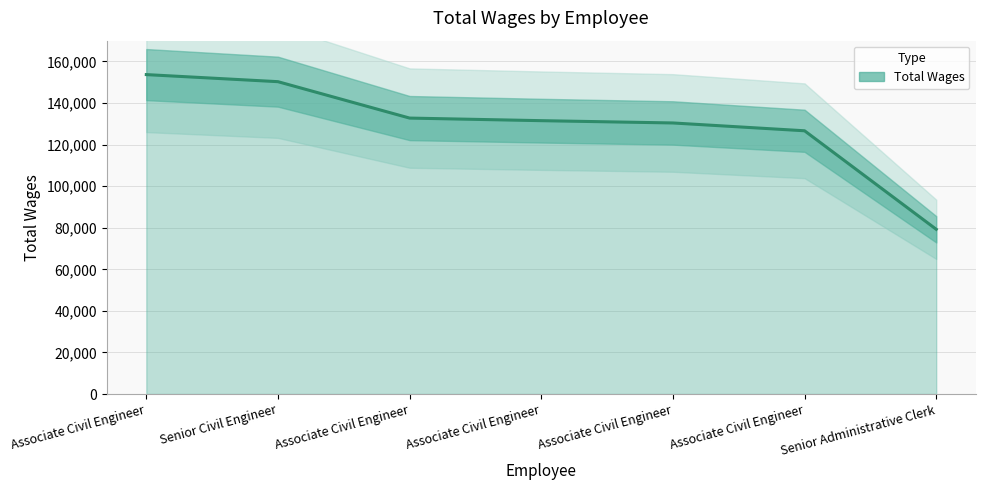

At which label does the data first exceed 131512?

Associate Civil Engineer